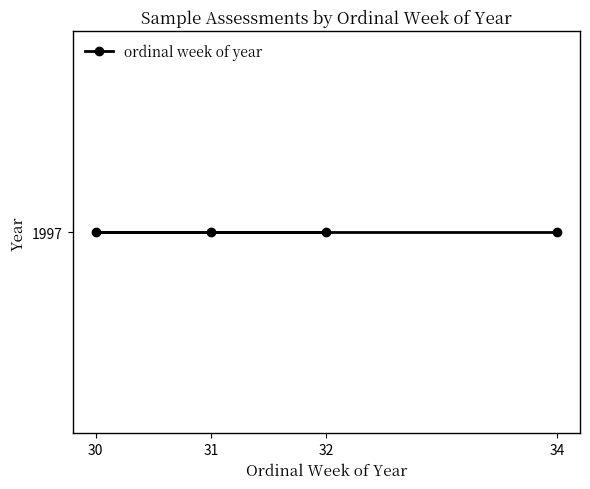

Where does the data first go above 32?

1997